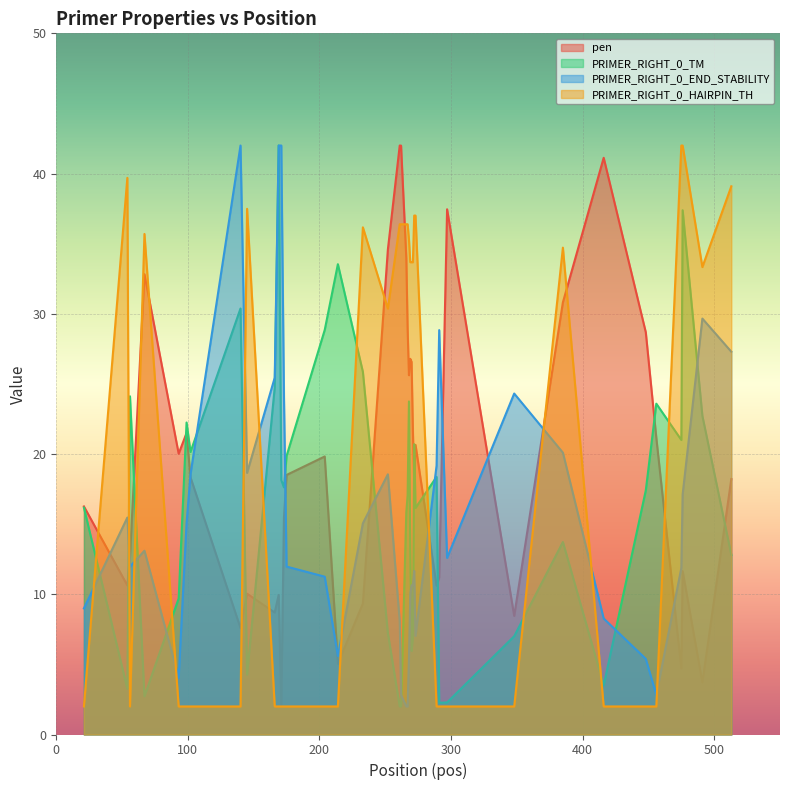

Does the chart display data point markers on the line(s)?

No